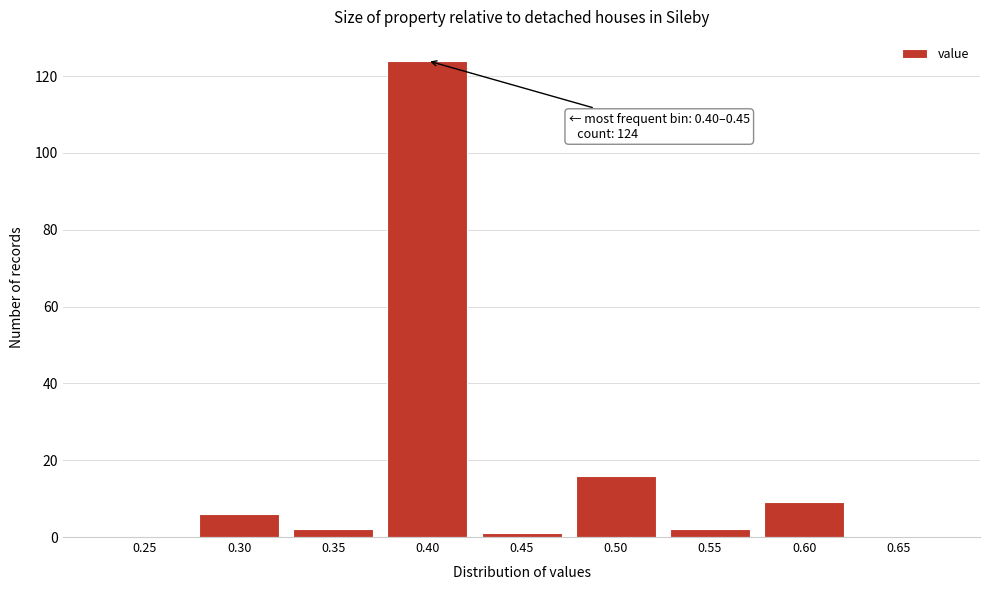

Reading left to right, transcribe all the data shown in this chart.

0.25=0	0.30=6	0.35=2	0.40=124	0.45=1	0.50=16	0.55=2	0.60=9	0.65=0